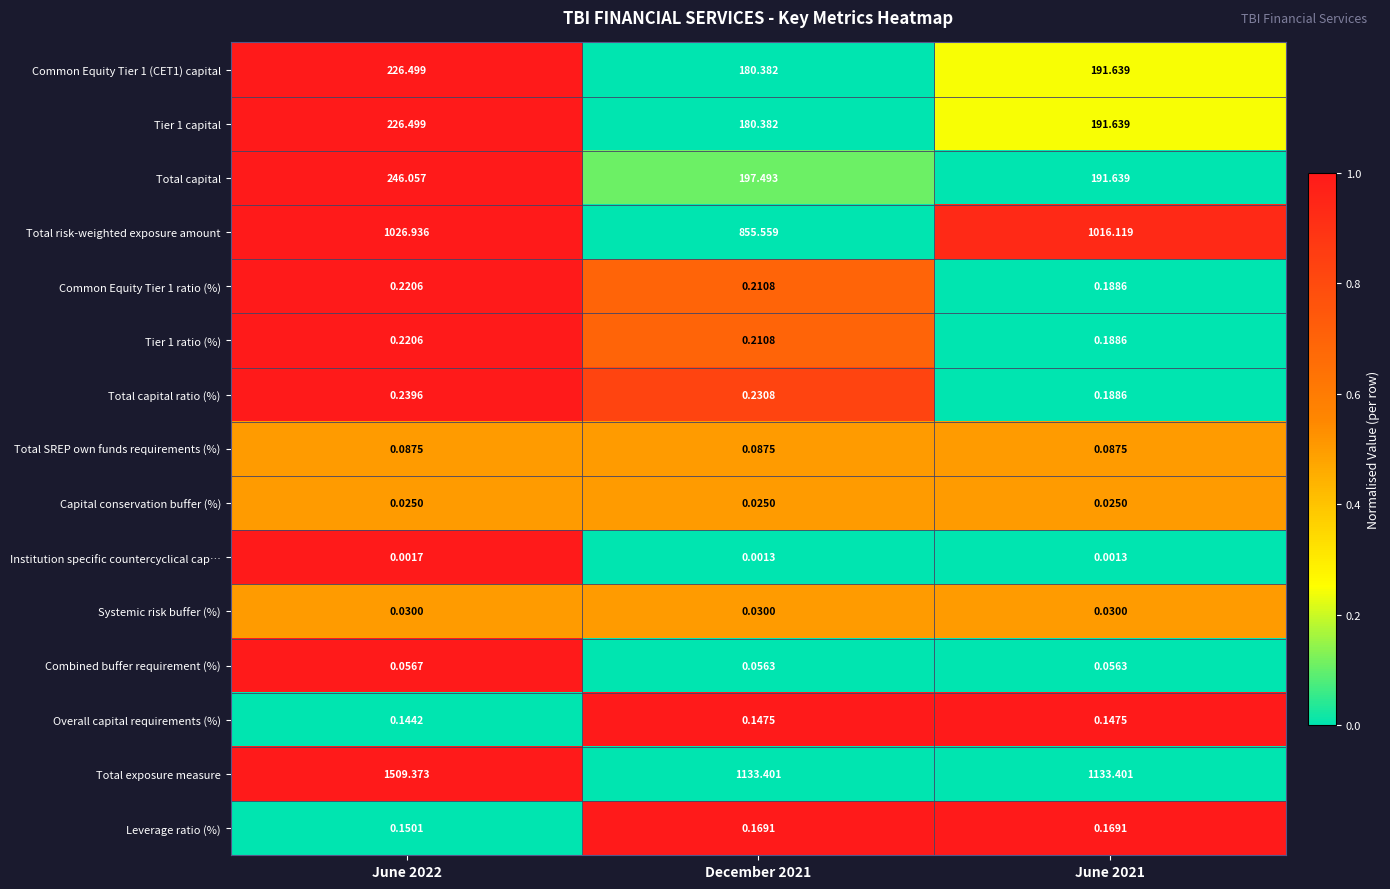

Which series has the largest total across all categories?

Total exposure measure